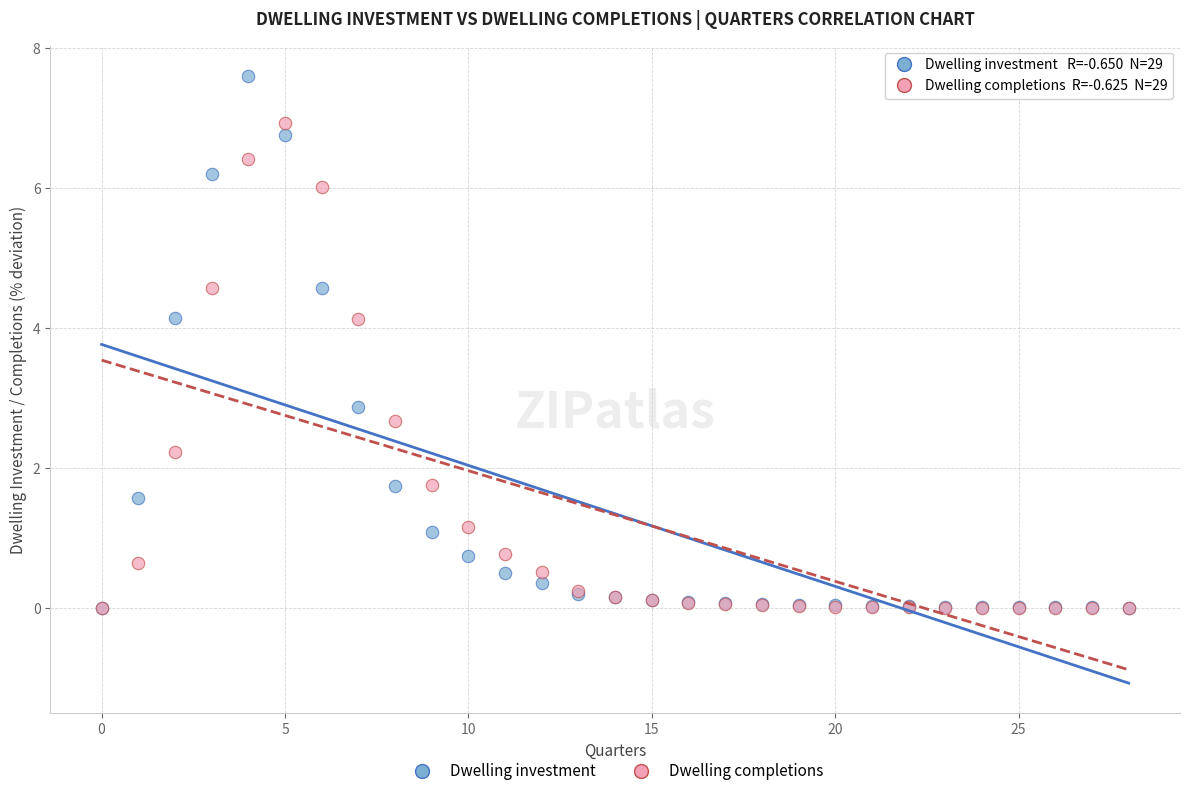

Across all series, what Y value is closest to 3?

2.9